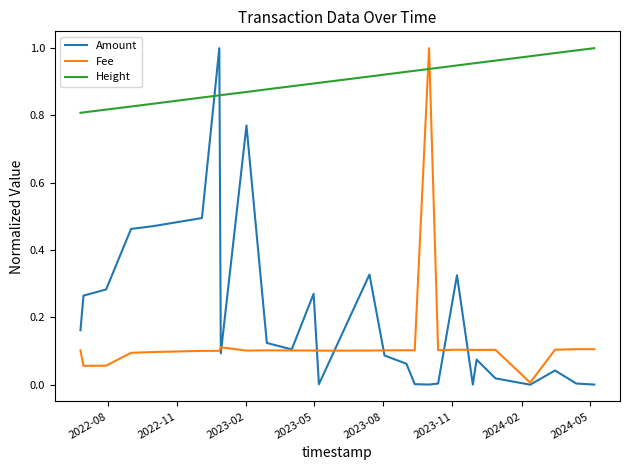

Which series has the largest total across all categories?

Height